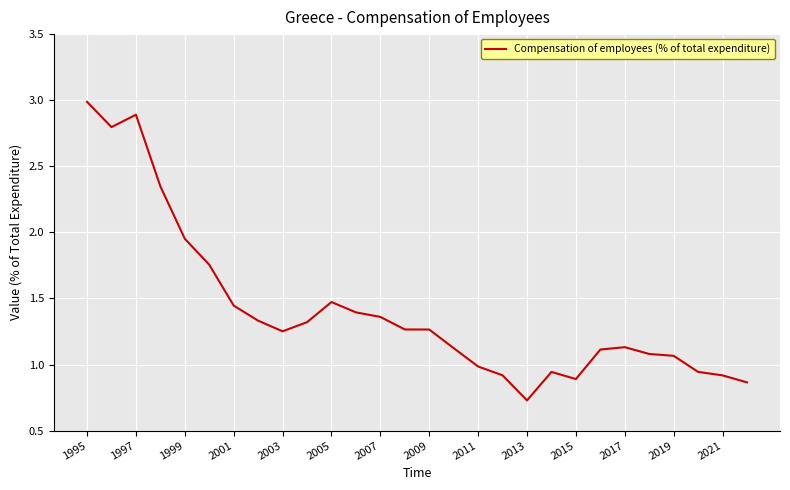

What is the smallest value displayed?

0.7